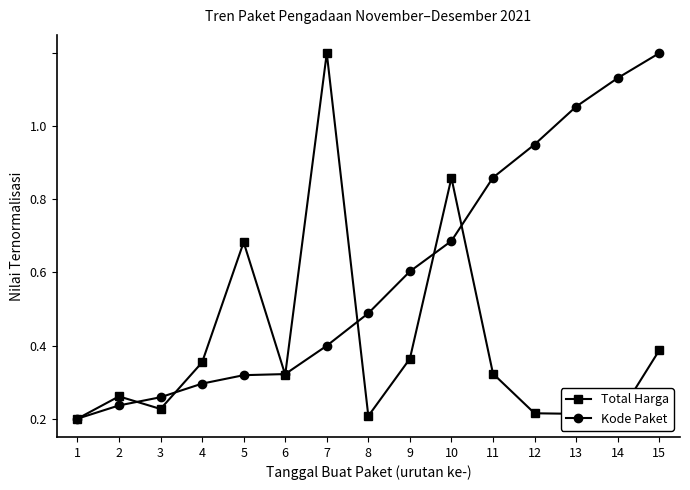

What are all the series names shown in the legend?

Total Harga, Kode Paket